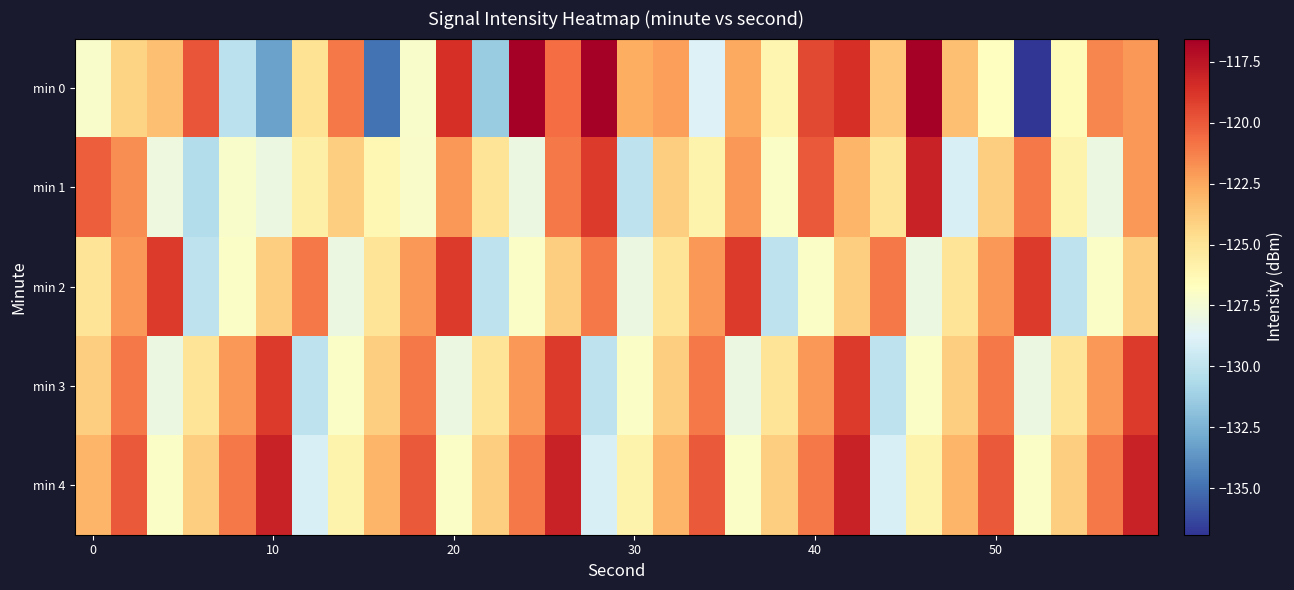

At how many categories does at least one series exceed -119?

8